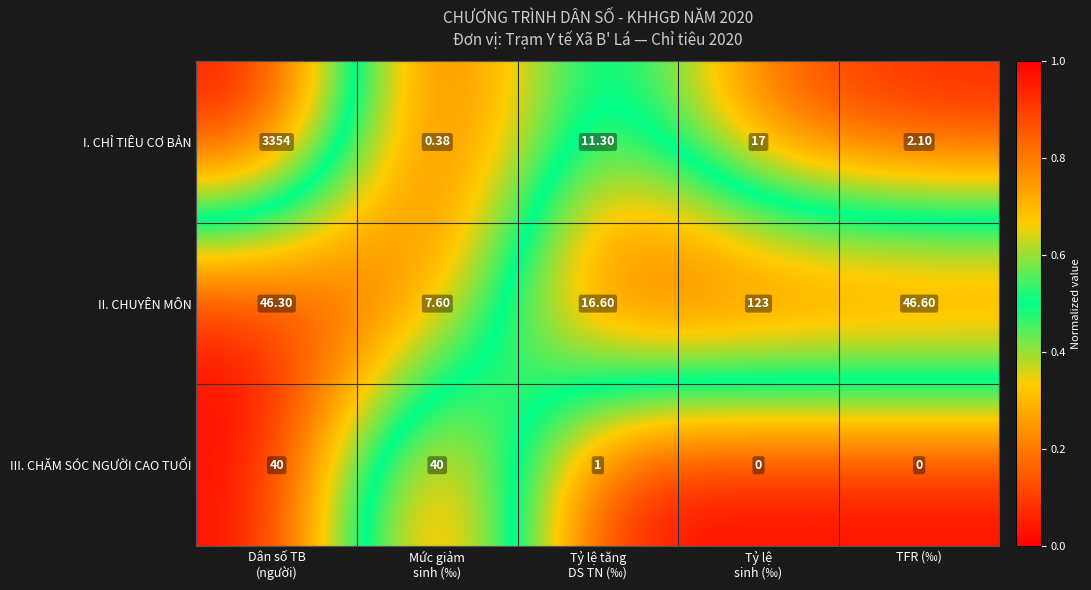

Rank the series by their maximum value, from lowest to highest.

III. CHĂM SÓC NGƯỜI CAO TUỔI, II. CHUYÊN MÔN, I. CHỈ TIÊU CƠ BẢN